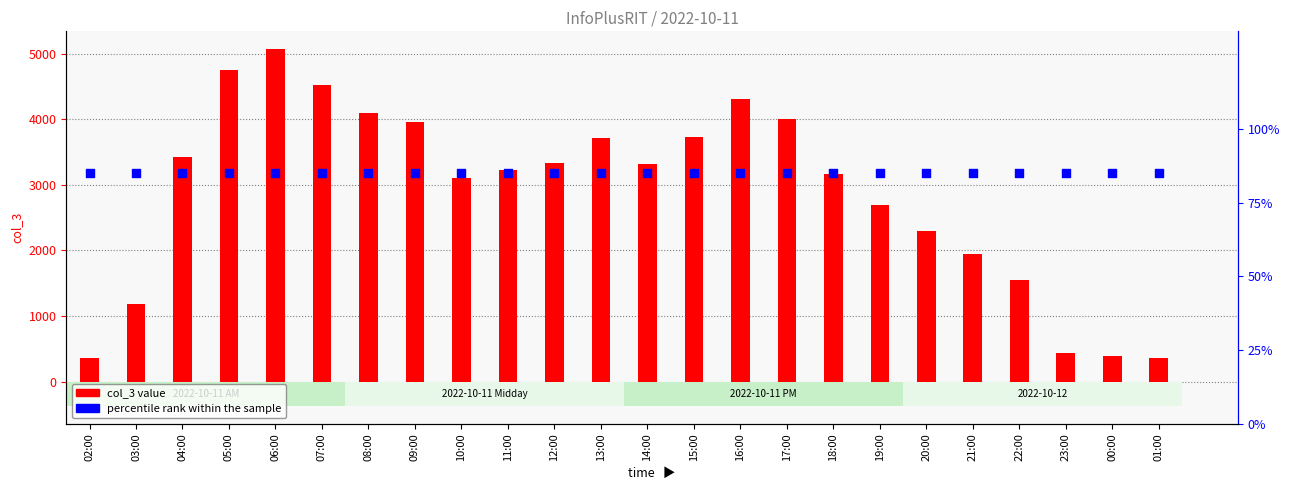

Which series has the widest spread of Y values?

col_3 value